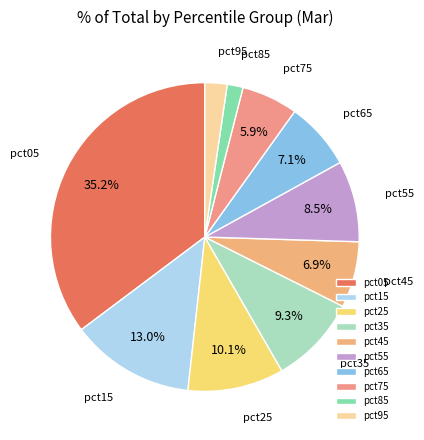

Which has a higher value, pct35 or pct25?

pct25